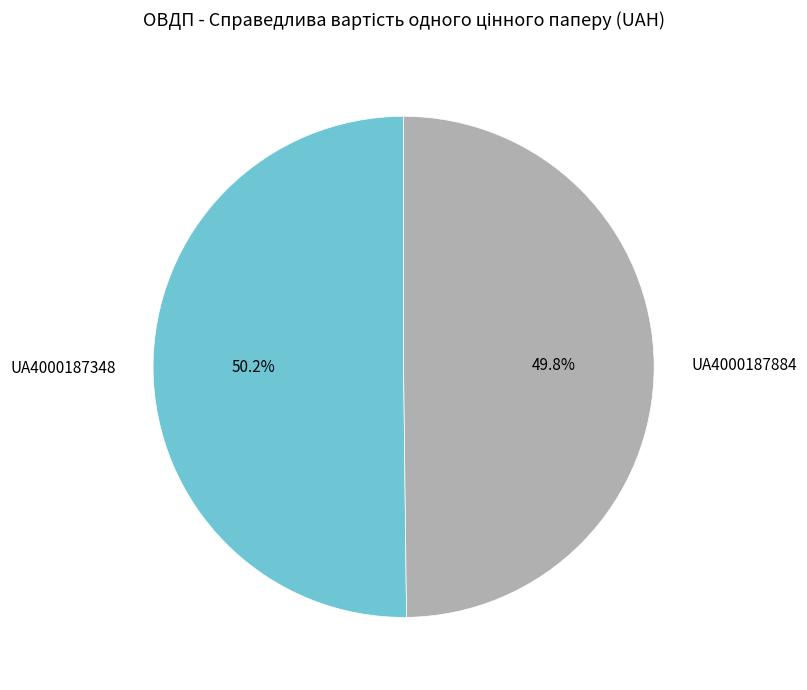

How many segments does this pie chart have?

2